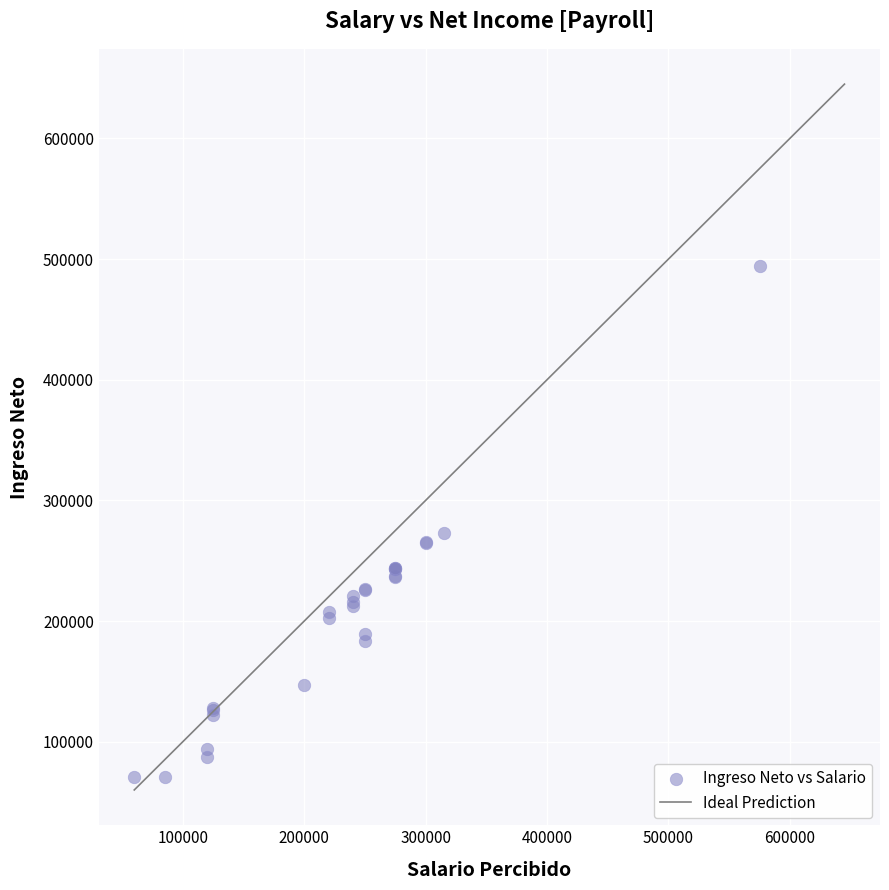

What Y value in the scatter plot is closest to 282229?

273290